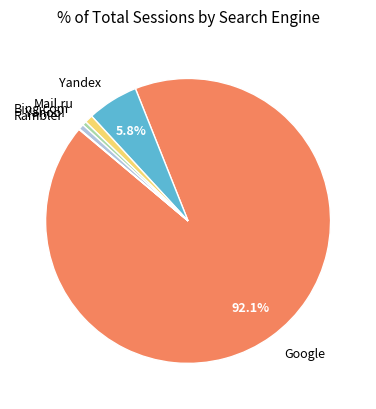

True or false: Yahoo! accounts for 13% of the total.

False